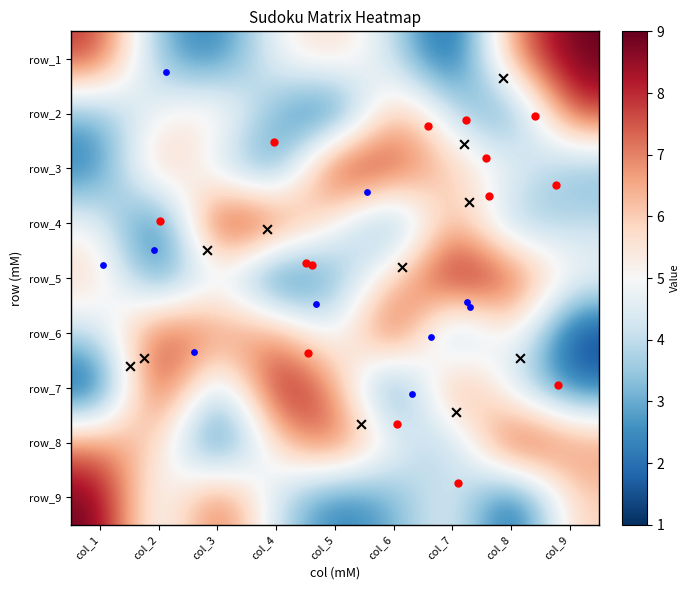

How many row_6 values are between 4 and 7?

5